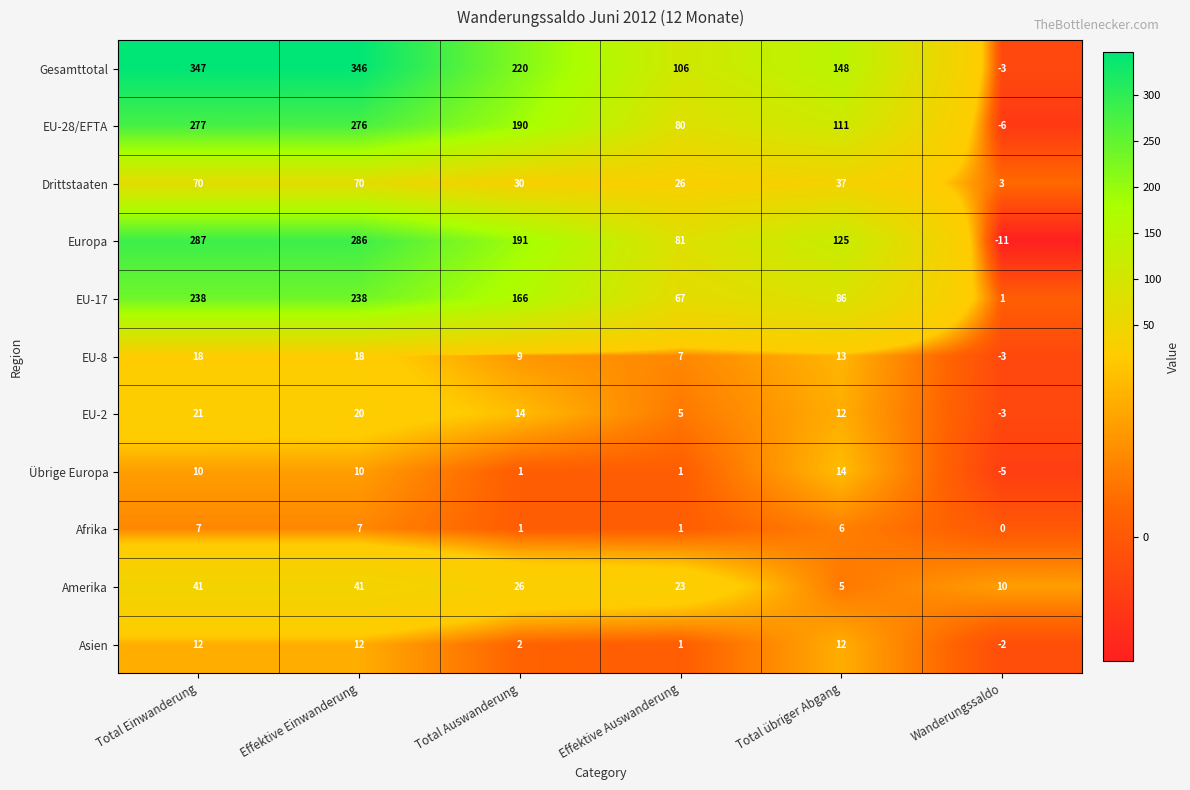

Rank the series by their maximum value, from highest to lowest.

Gesamttotal, Europa, EU-28/EFTA, EU-17, Drittstaaten, Amerika, EU-2, EU-8, Übrige Europa, Asien, Afrika